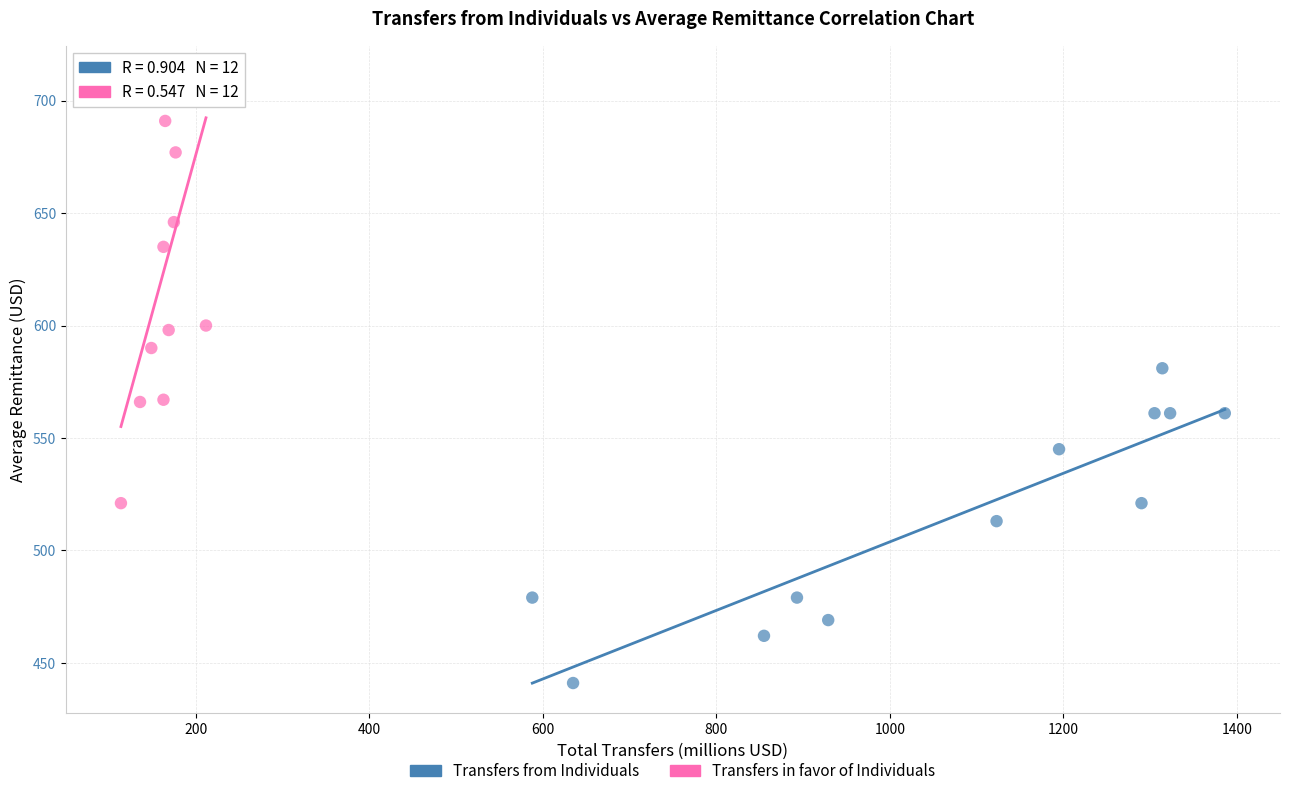

What are all the series names shown in the legend?

Transfers from Individuals, Transfers in favor of Individuals